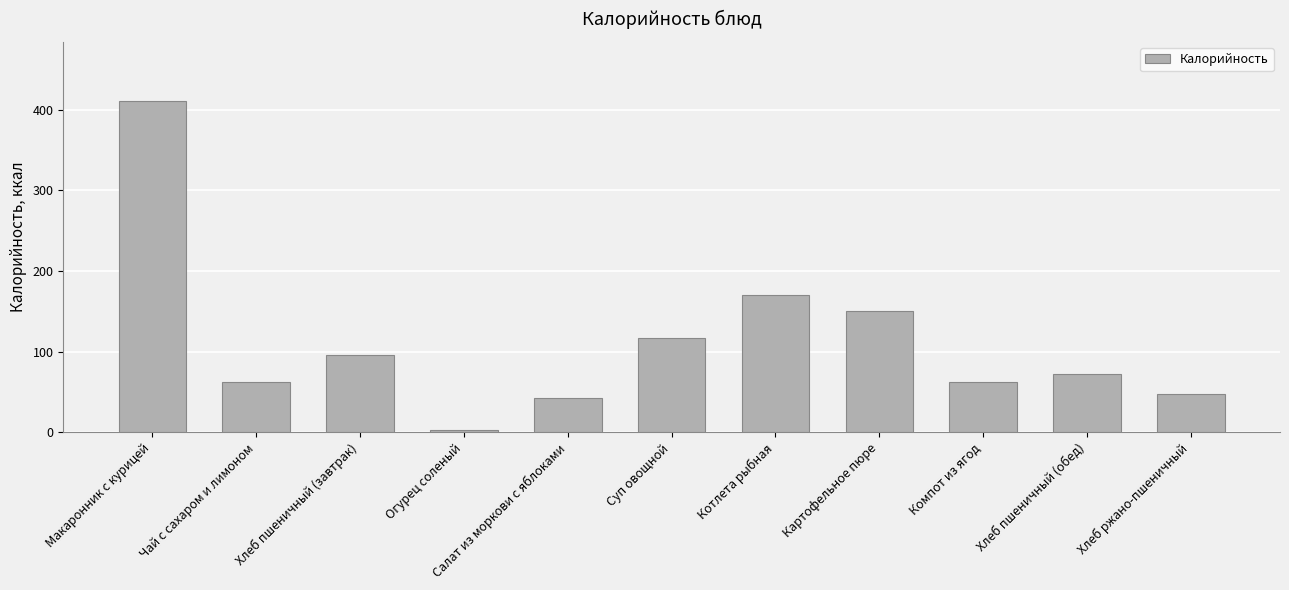

What position from the left is Хлеб пшеничный (завтрак)?

3